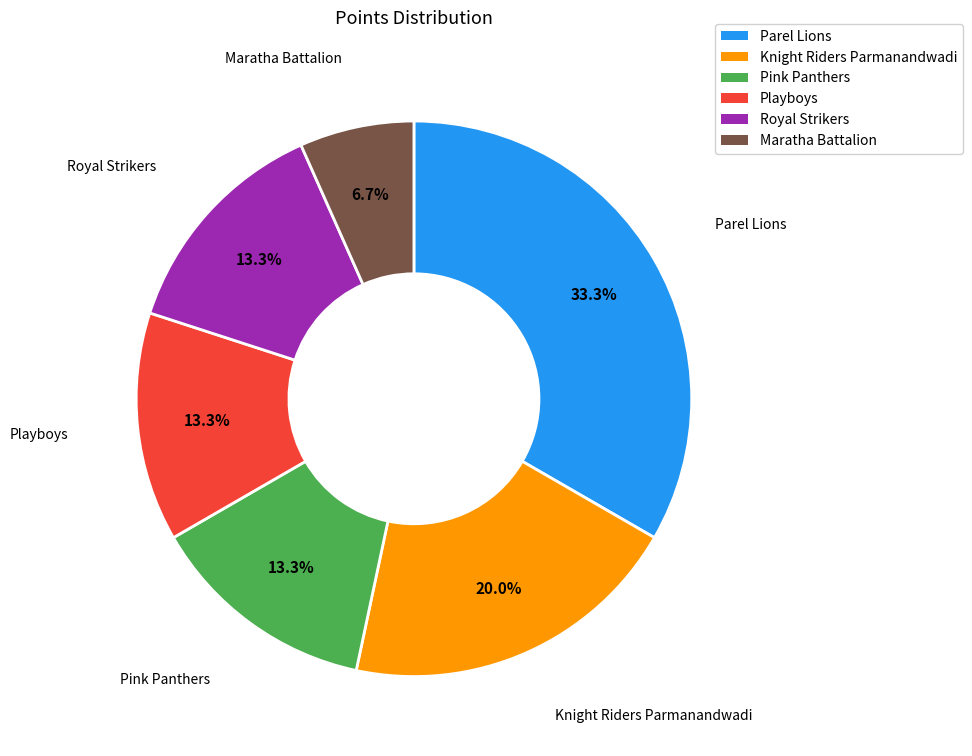

Is there any slice that represents more than half of the pie?

No